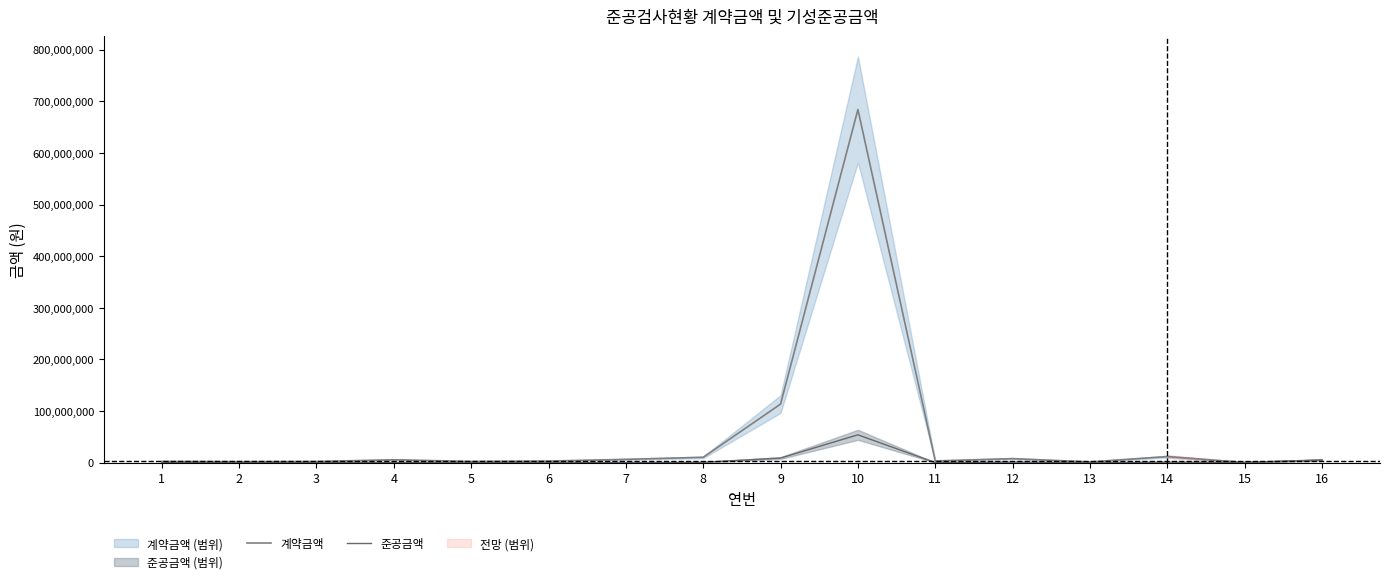

At how many categories does at least one series exceed 211790549?

1